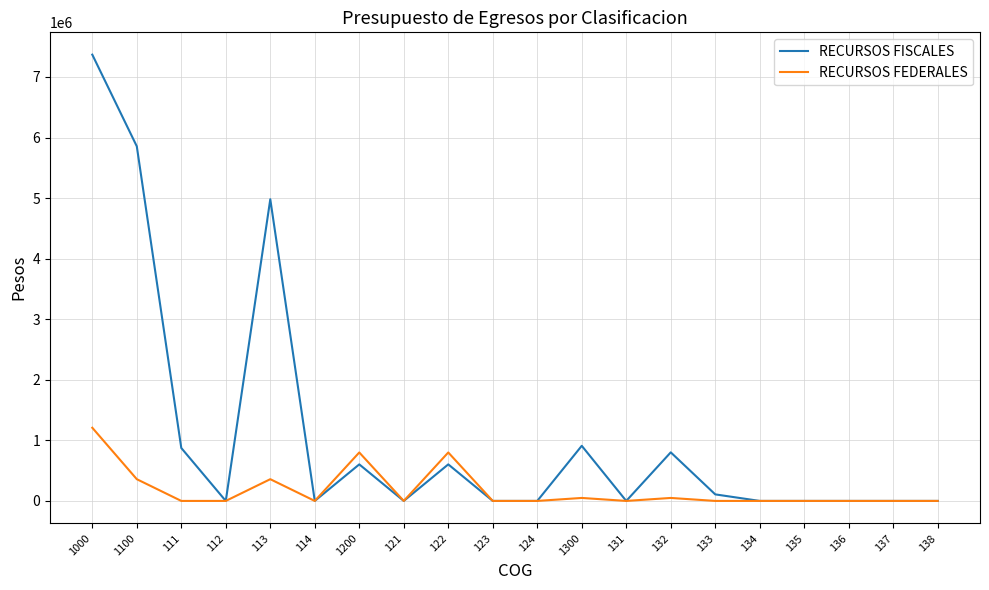

What is the difference between the RECURSOS FEDERALES values at 137 and 1100?

358932